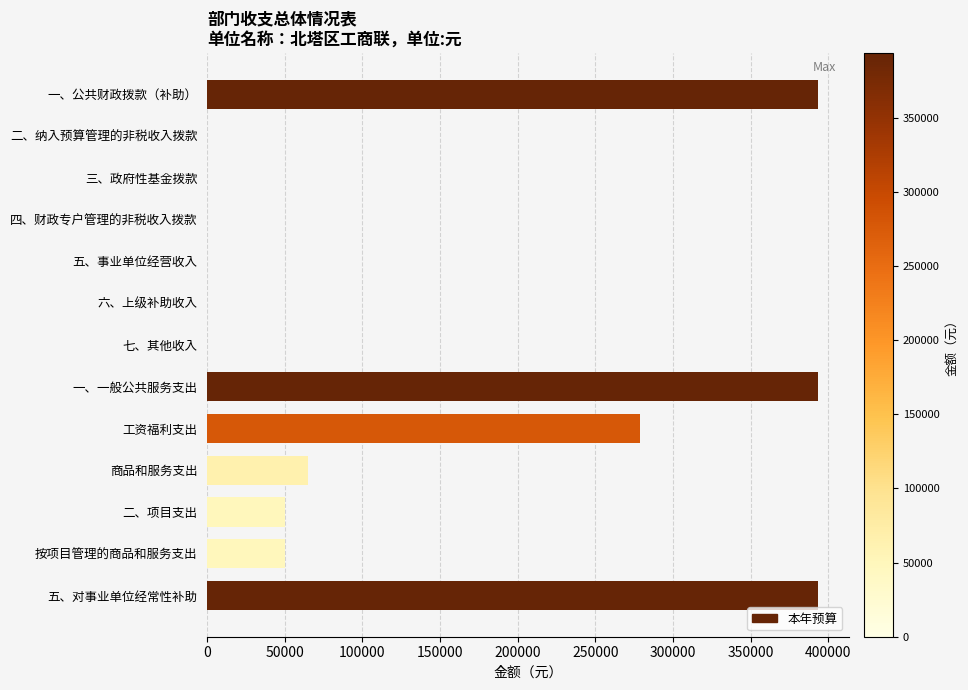

Count the number of data series in this chart.

1